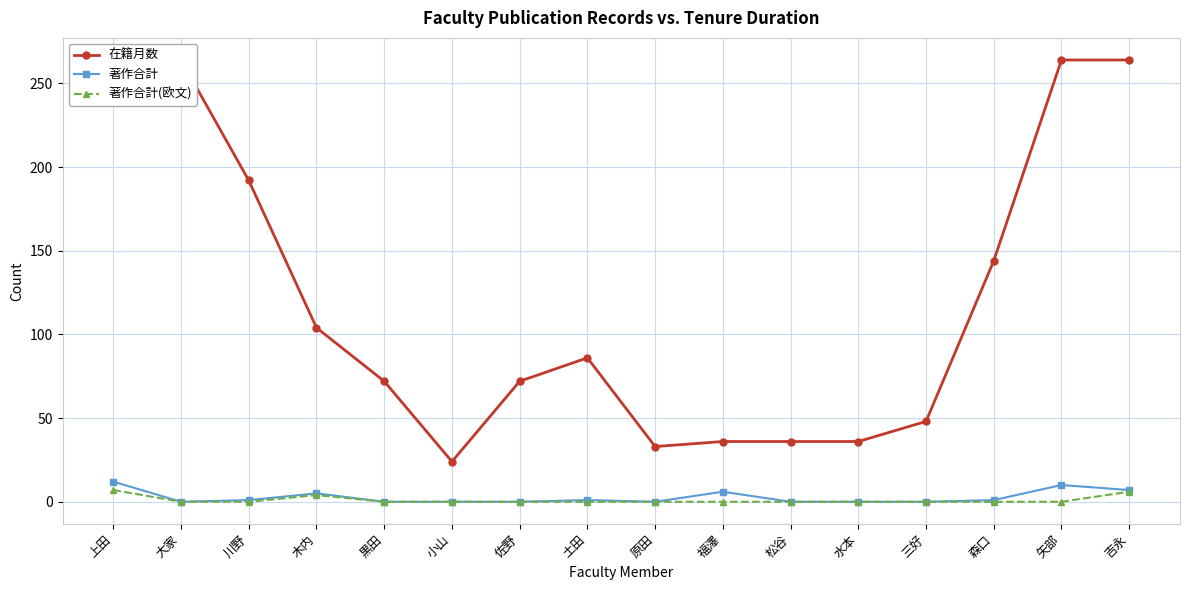

Reading left to right, what are all the values shown in this chart?

在籍月数: 上田=264	大家=264	川野=192	木内=104	黒田=72	小山=24	佐野=72	土田=86	原田=33	福澤=36	松谷=36	水本=36	三好=48	森口=144	矢部=264	吉永=264
著作合計: 上田=12	大家=0	川野=1	木内=5	黒田=0	小山=0	佐野=0	土田=1	原田=0	福澤=6	松谷=0	水本=0	三好=0	森口=1	矢部=10	吉永=7
著作合計(欧文): 上田=7	大家=0	川野=0	木内=4	黒田=0	小山=0	佐野=0	土田=0	原田=0	福澤=0	松谷=0	水本=0	三好=0	森口=0	矢部=0	吉永=6